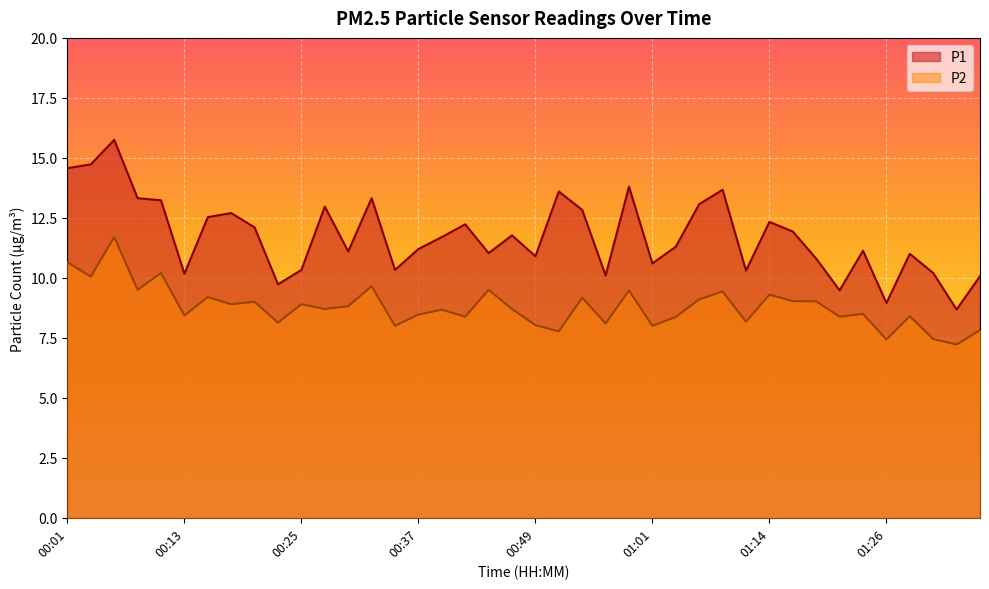

At which category is the sum across all series the highest?

00:06